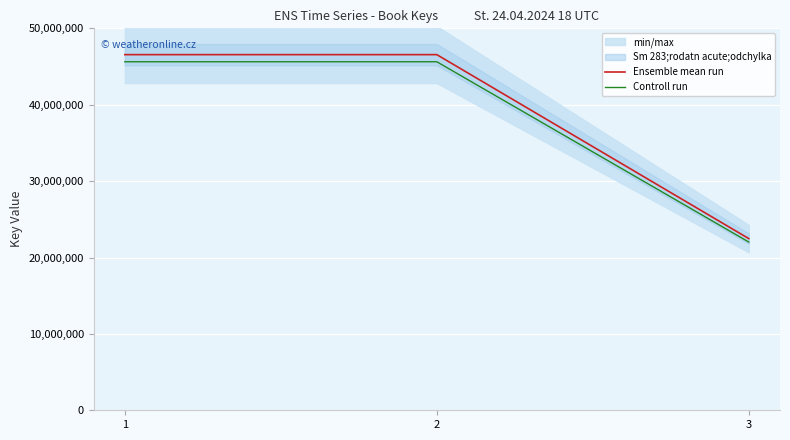

Which series has the largest range (max minus min)?

Ensemble mean run